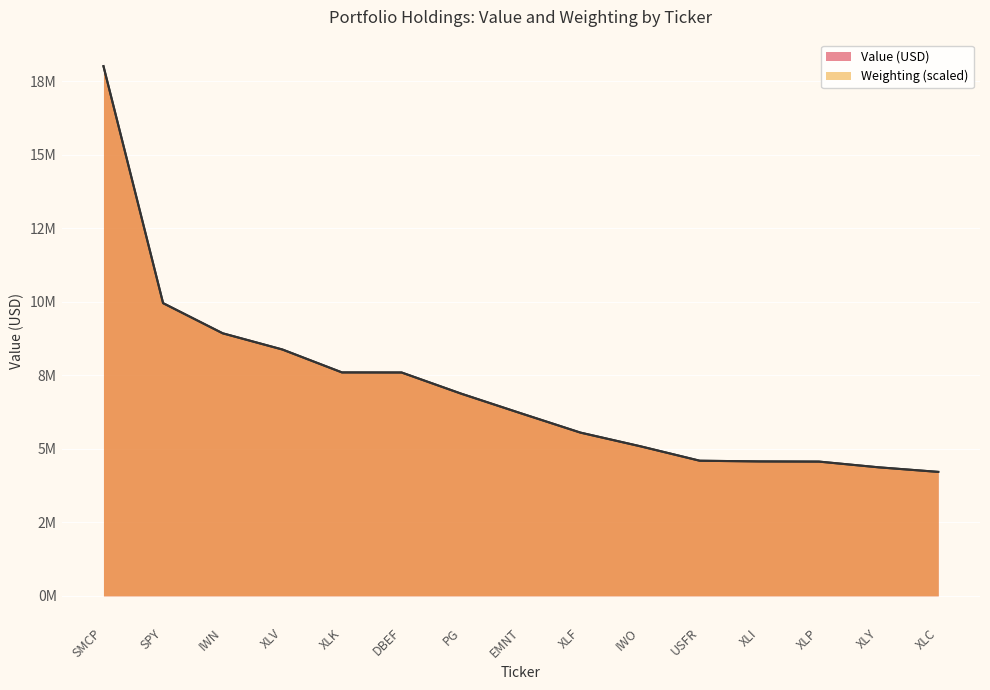

How many times do Weighting and Value cross each other?

8